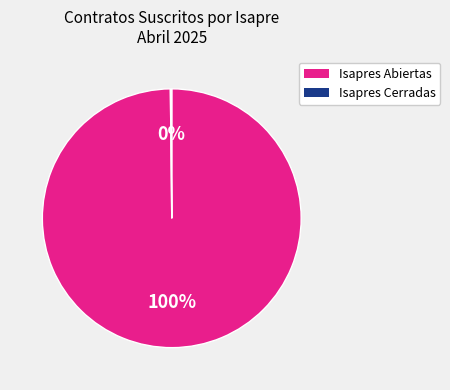

To the nearest percent, what is the difference between the largest and smallest slice percentages?

100%